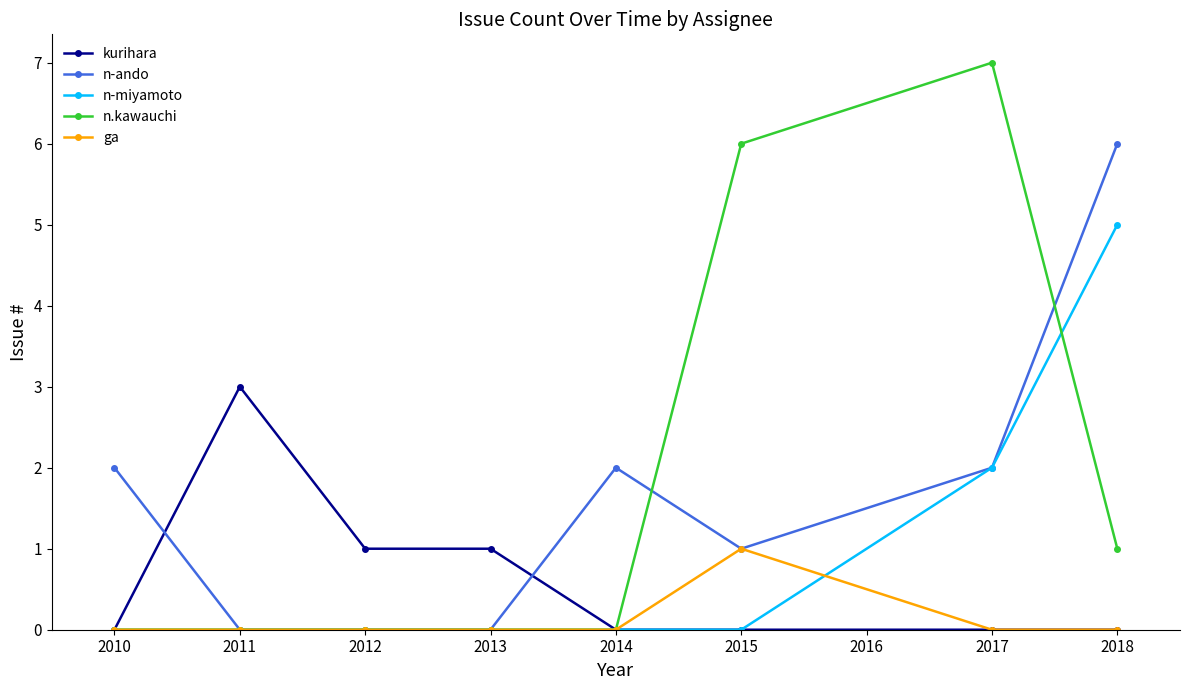

At which category is the sum across all series the highest?

2018